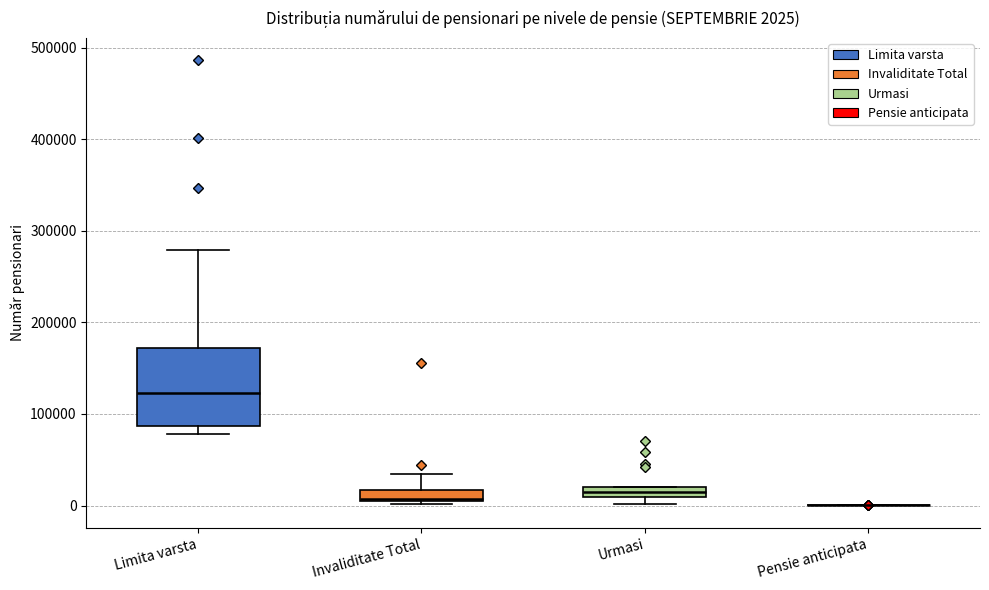

Which box is the tallest, from its lower edge to its upper edge?

Limita varsta